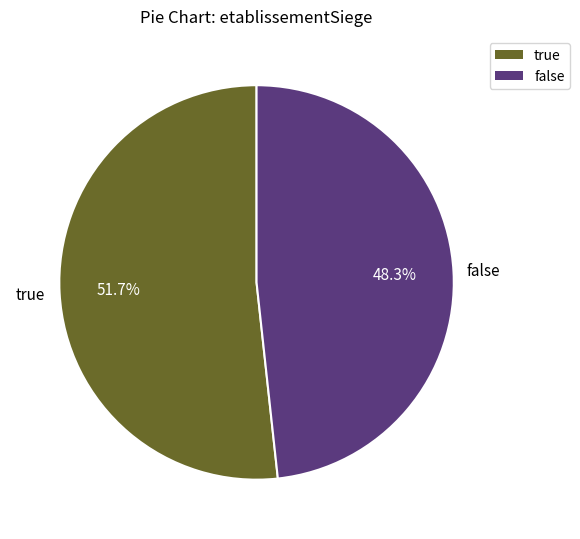

Do false and true together represent more than half of the pie?

Yes